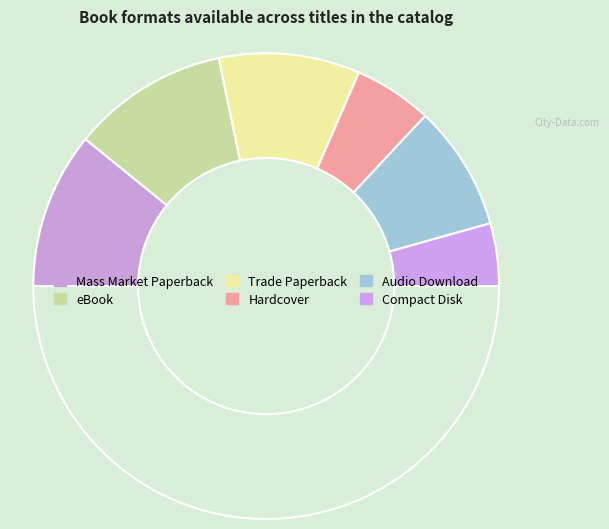

Is there any slice that represents more than half of the pie?

No